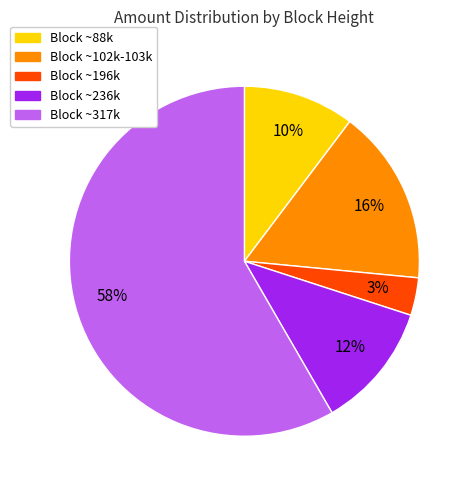

How many segments does this pie chart have?

5